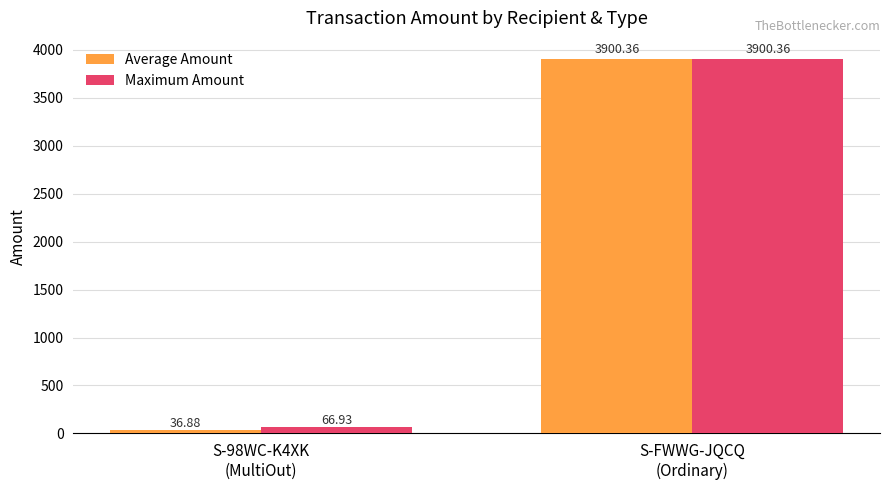

Reading left to right, list all the values displayed in this chart.

Average Amount: S-98WC-K4XK
(MultiOut)=36.9	S-FWWG-JQCQ
(Ordinary)=3900.4
Maximum Amount: S-98WC-K4XK
(MultiOut)=66.9	S-FWWG-JQCQ
(Ordinary)=3900.4